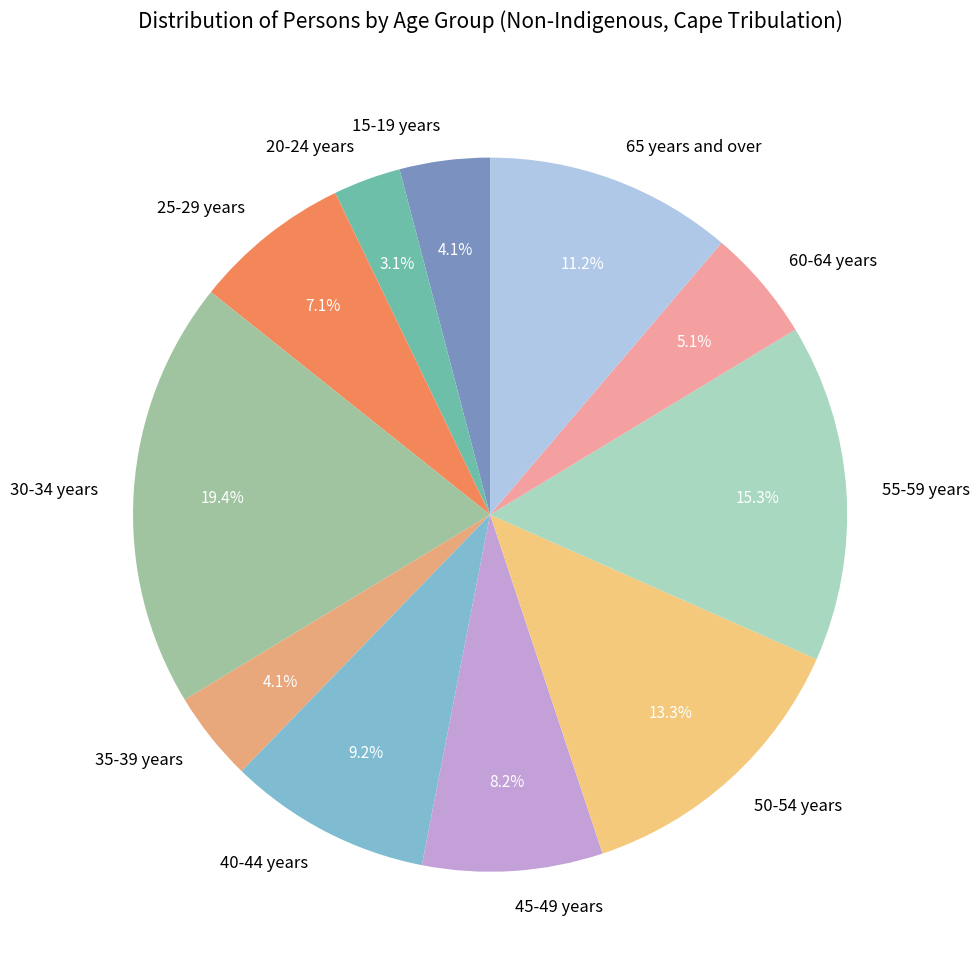

To the nearest percent, what portion does 20-24 years represent?

3%